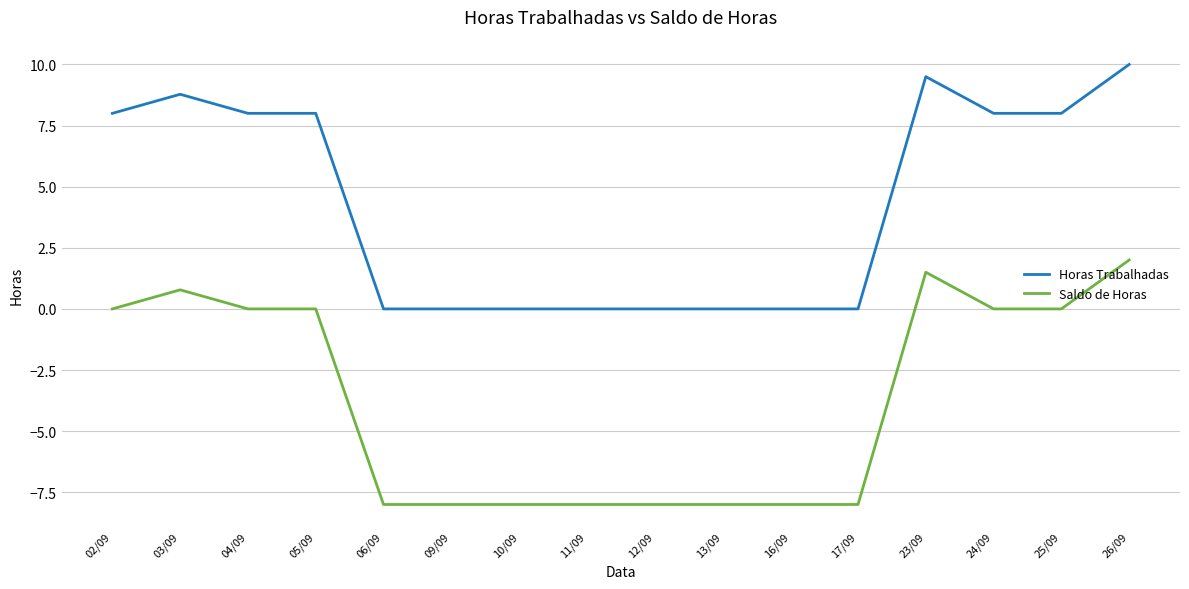

True or false: Saldo de Horas and Horas Trabalhadas intersect in this chart.

False